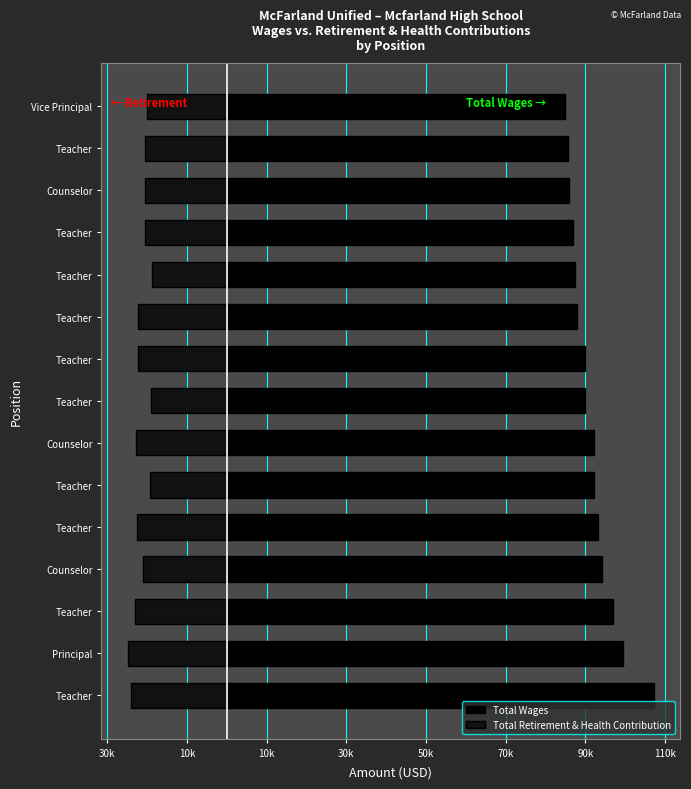

What is the value of the Total Retirement & Health Contribution bar at the 15th from the left?

-19917